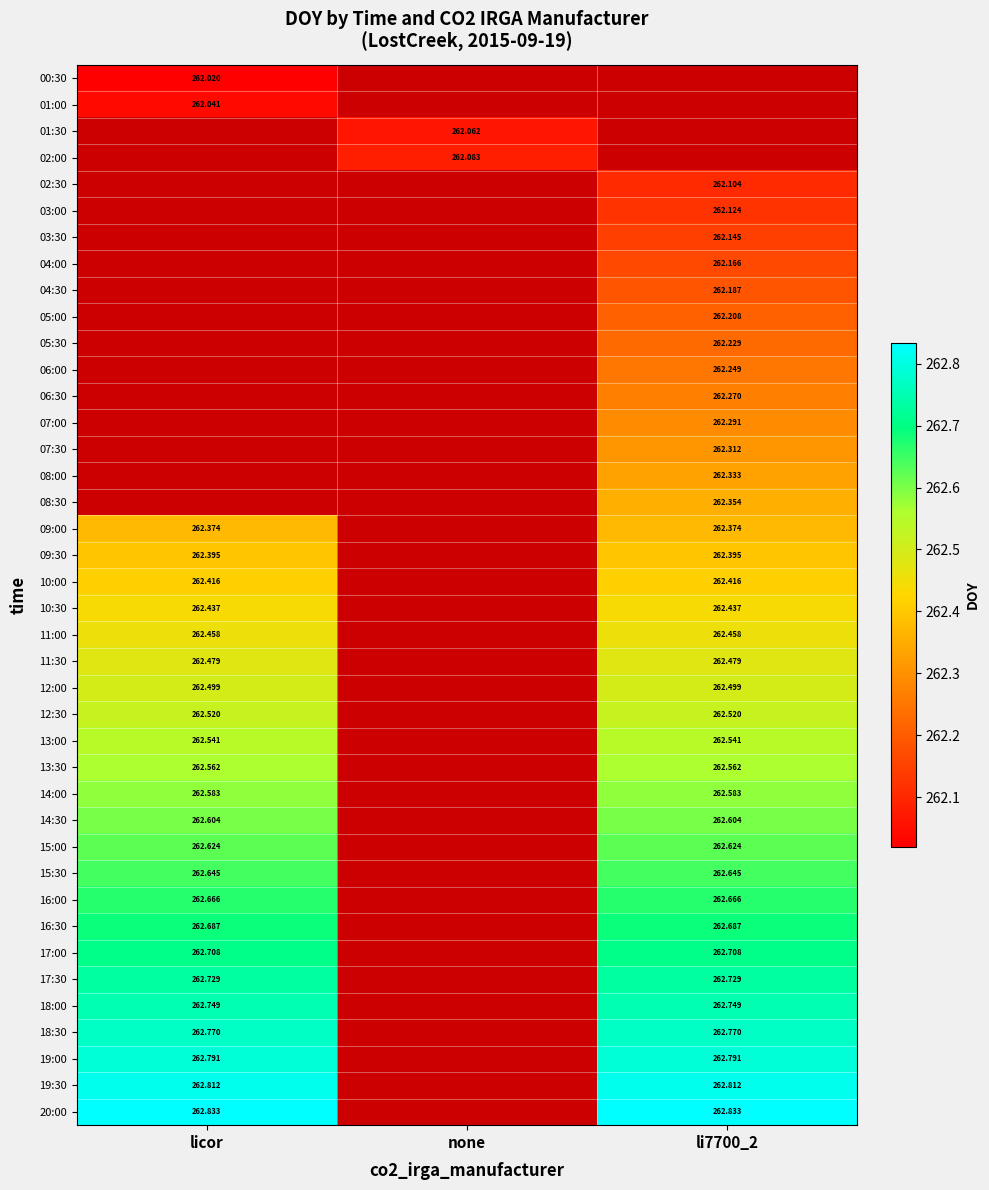

How many values in the 01:30 series exceed 262?

1